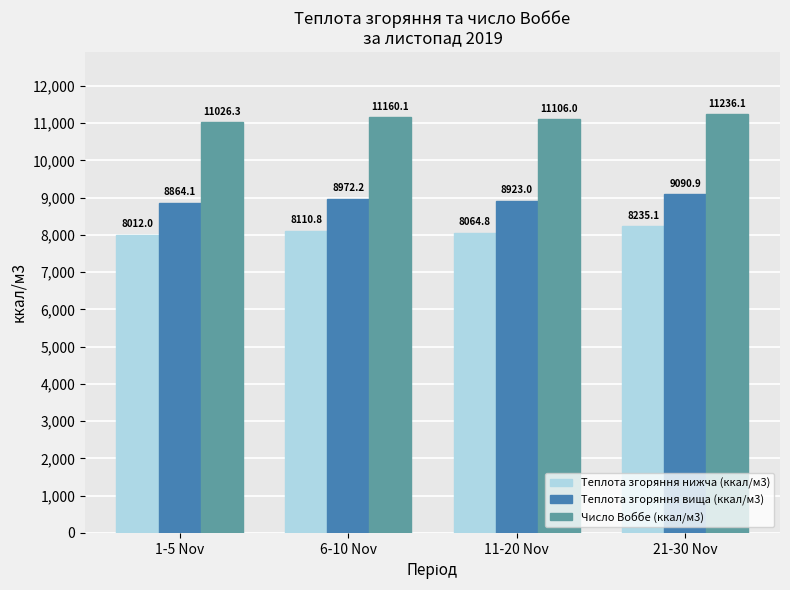

Which category has the lowest value across all series?

1-5 Nov